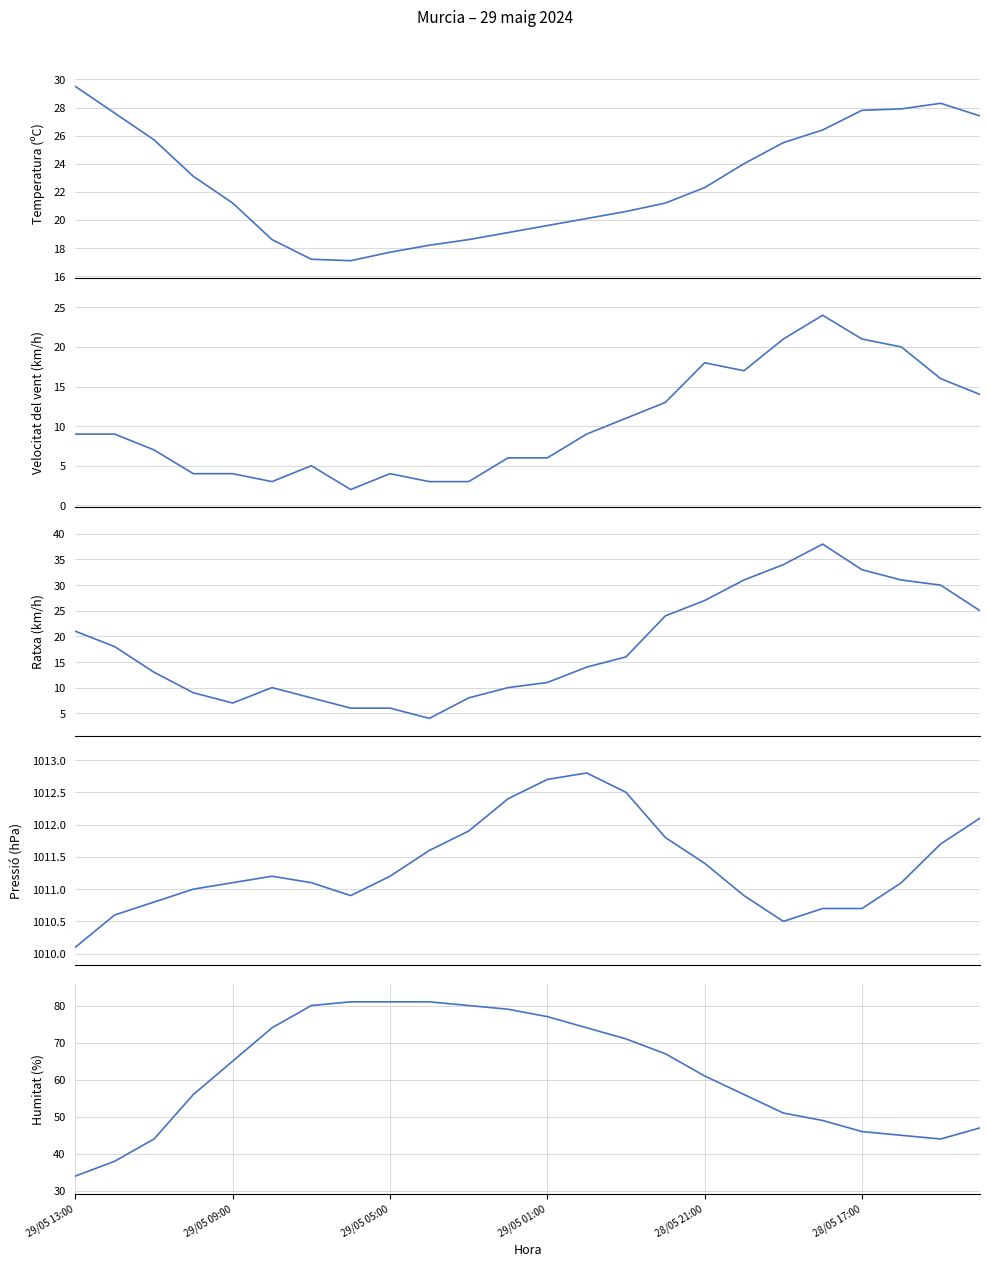

At which category does the chart reach its peak across all series?

13